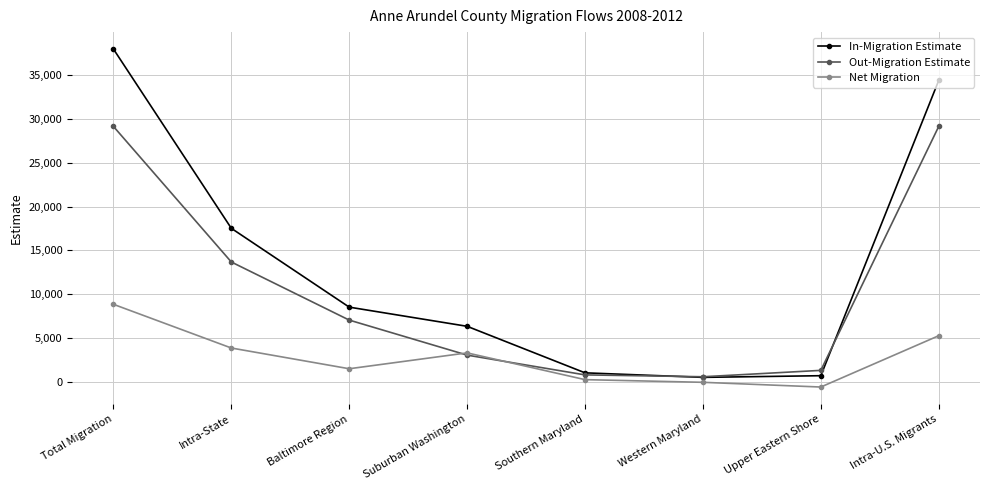

What value does the Out-Migration Estimate series have at Baltimore Region, to the nearest 50?

7050